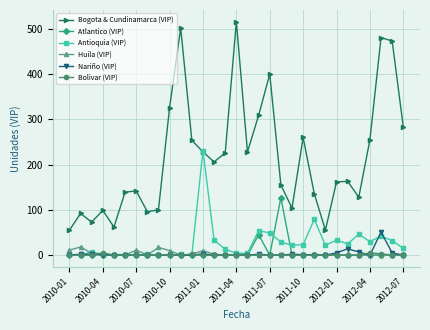

True or false: Antioquia (VIP) has more than 2 points higher than both neighbors.

True